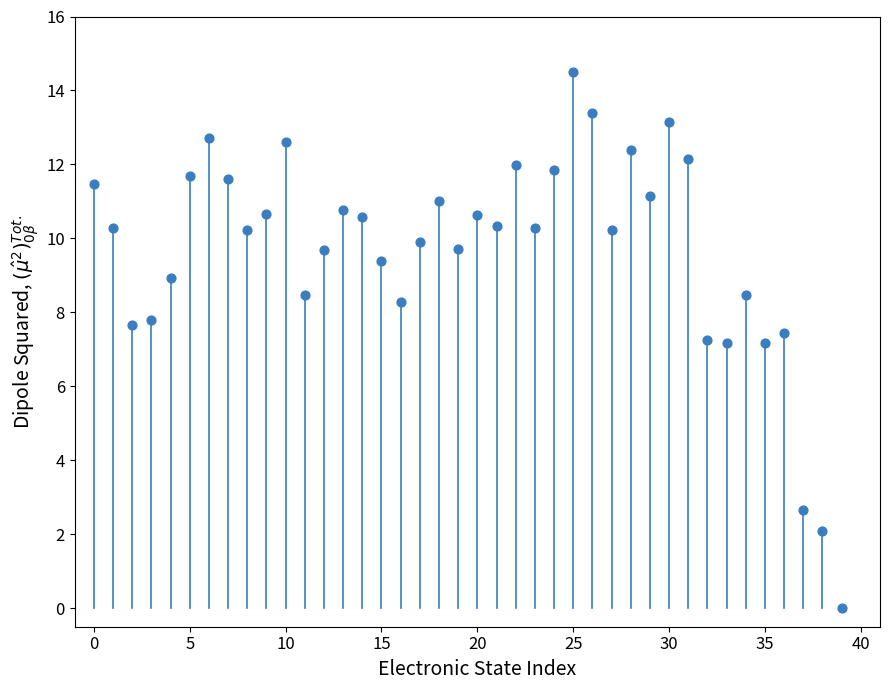

What is the range of Y values (max minus min)?

14.5